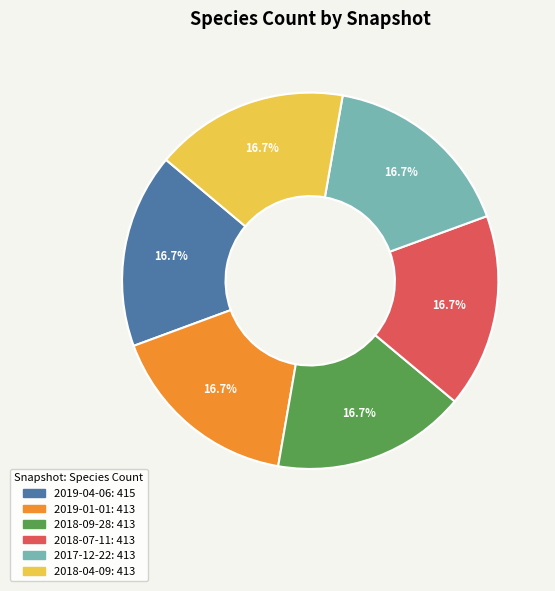

What percentage is the 2019-04-06 slice, to the nearest percent?

17%